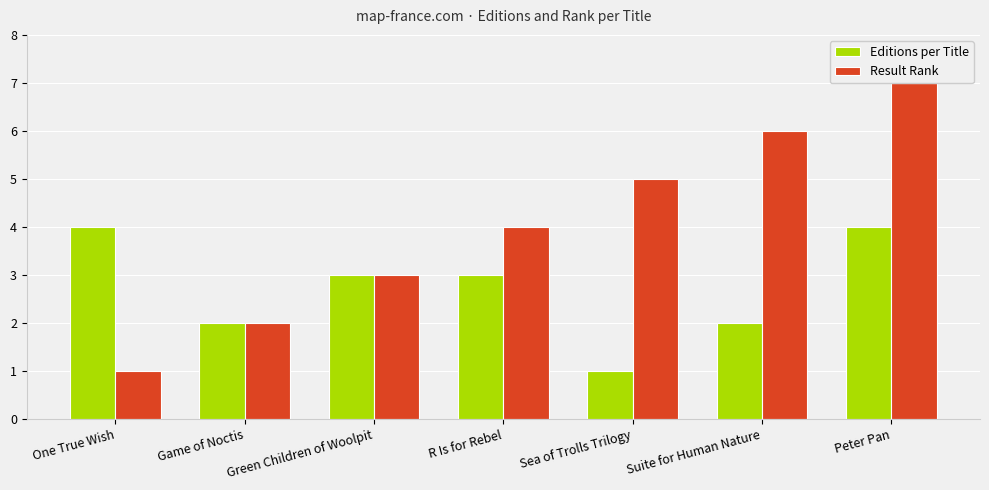

What is the approximate value of Result Rank at R Is for Rebel?

4